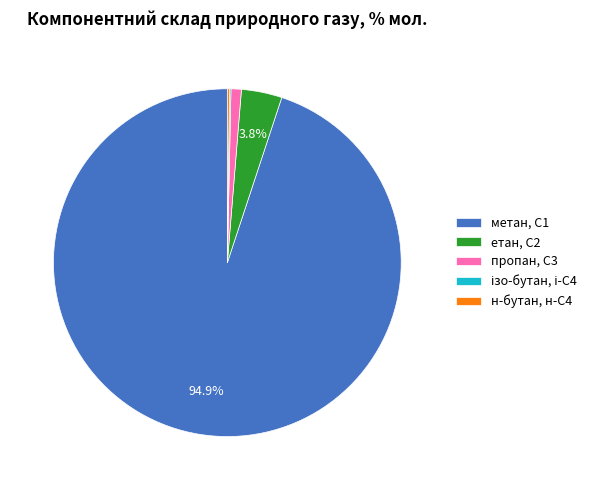

Which has a higher value, пропан, С3 or етан, С2?

етан, С2